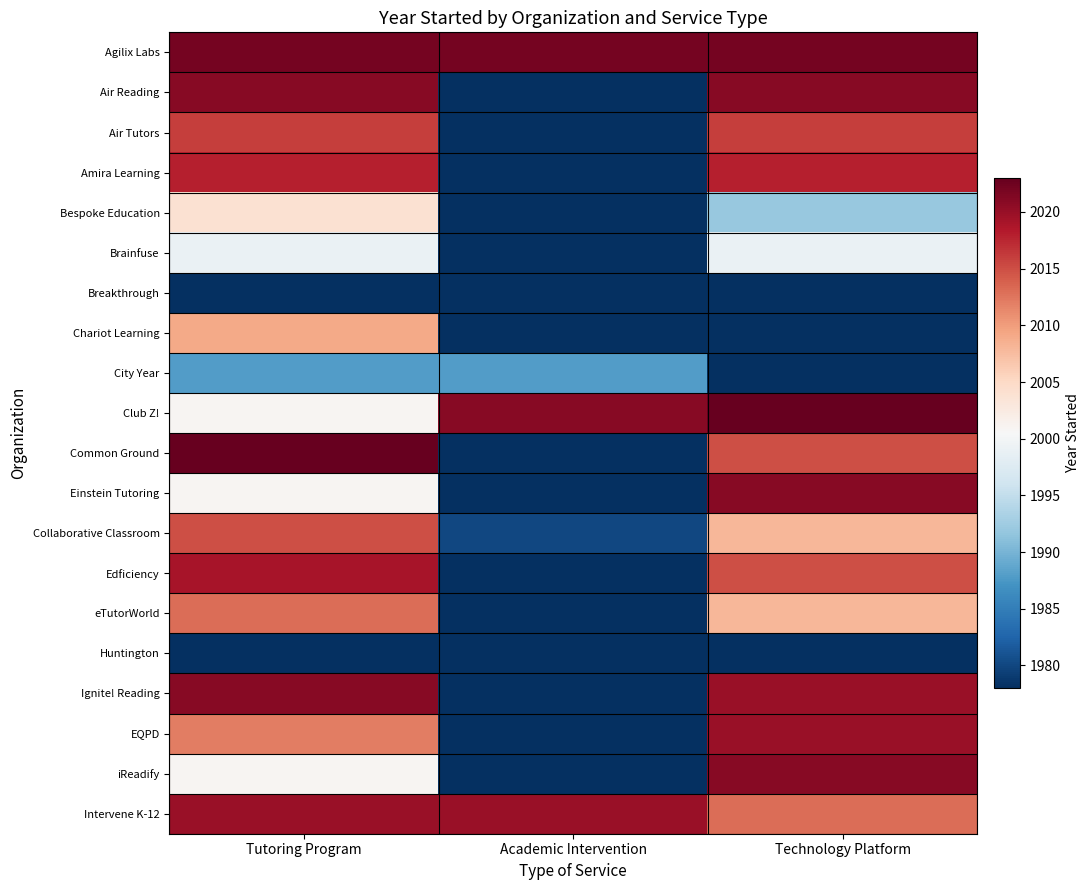

What is the maximum value shown in the chart?

1.0